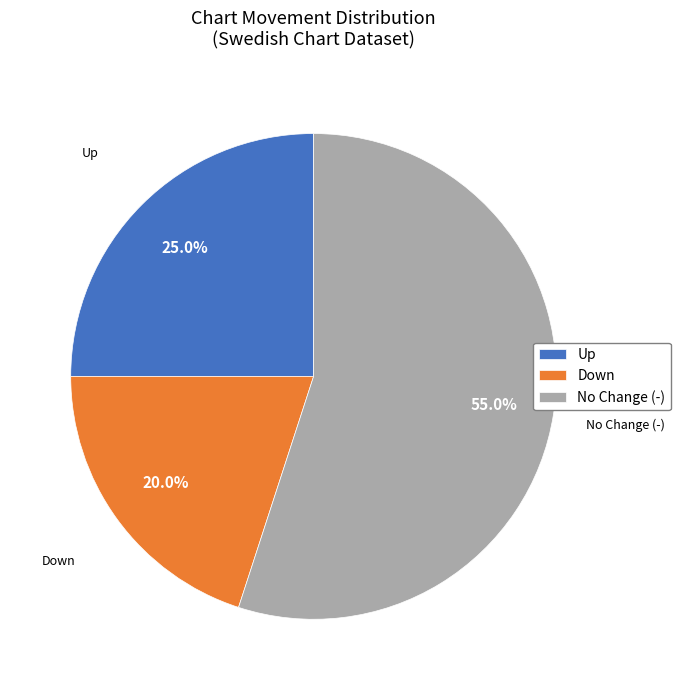

Approximately how many times larger is the value at Down compared to No Change (-)?

0.4